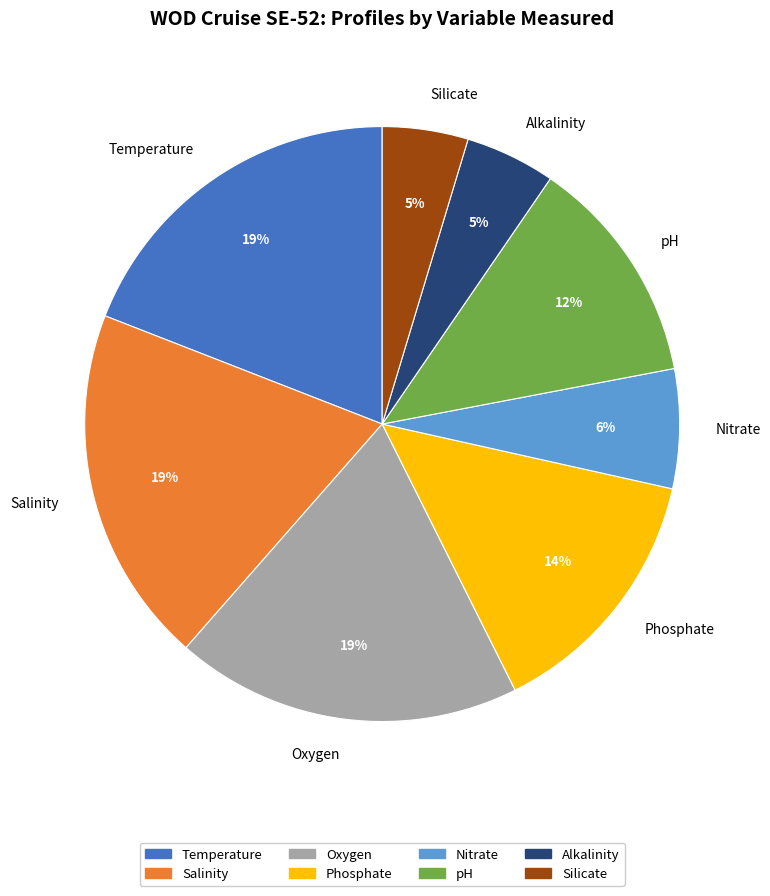

To the nearest percent, what portion does pH represent?

12%